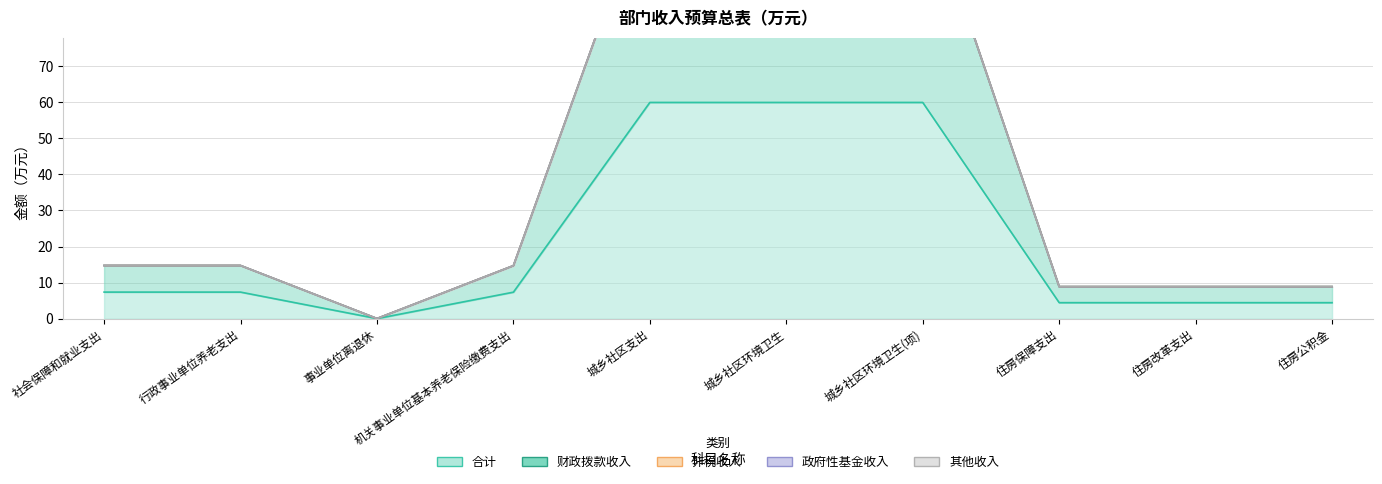

What value does the 合计 series have at 住房公积金?

4.4